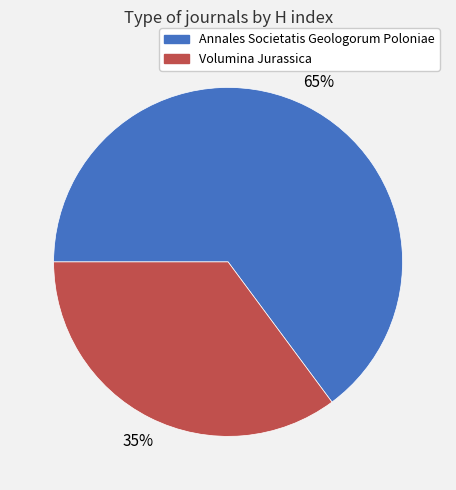

How many slices are in this pie chart?

2